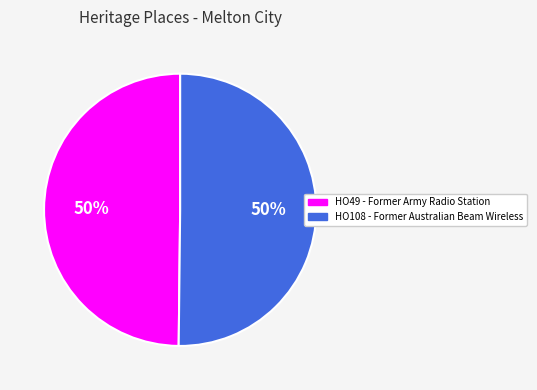

Combined, do HO49 - Former Army Radio Station and HO108 - Former Australian Beam Wireless account for over 50%?

Yes